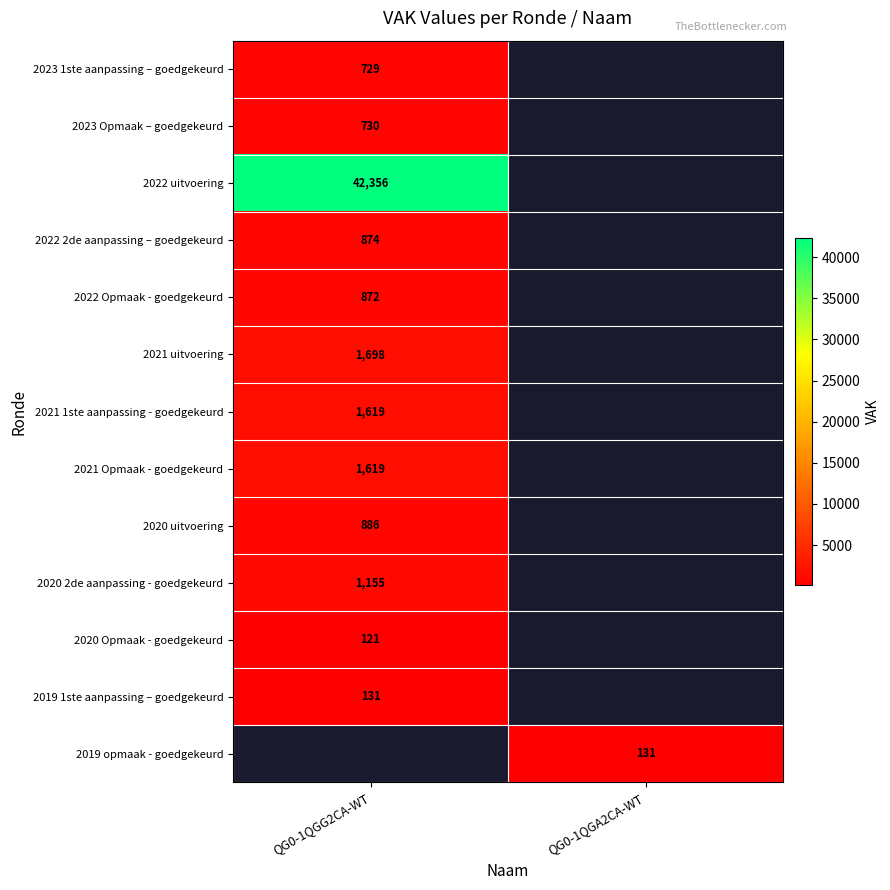

The 2019 1ste aanpassing – goedgekeurd series shows 233 at QG0-1QGG2CA-WT. True or false?

False